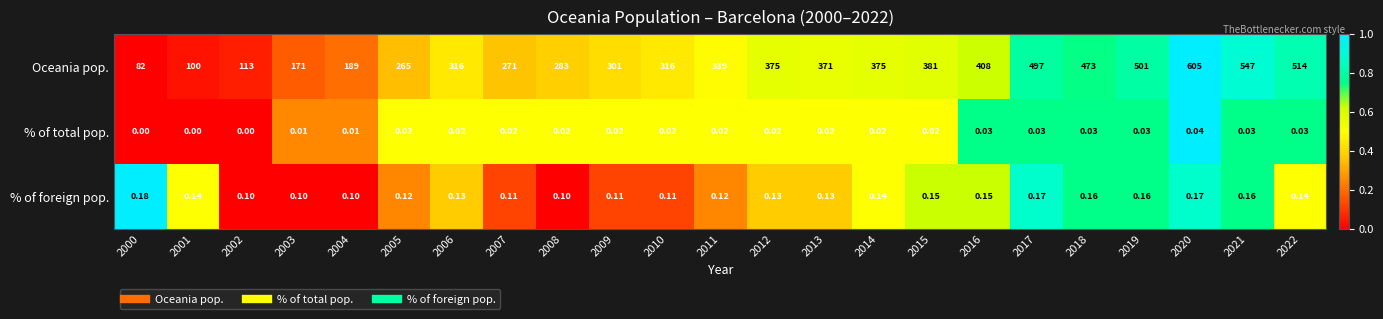

Between 2013 and 2019, which series saw the biggest shift?

Oceania pop.